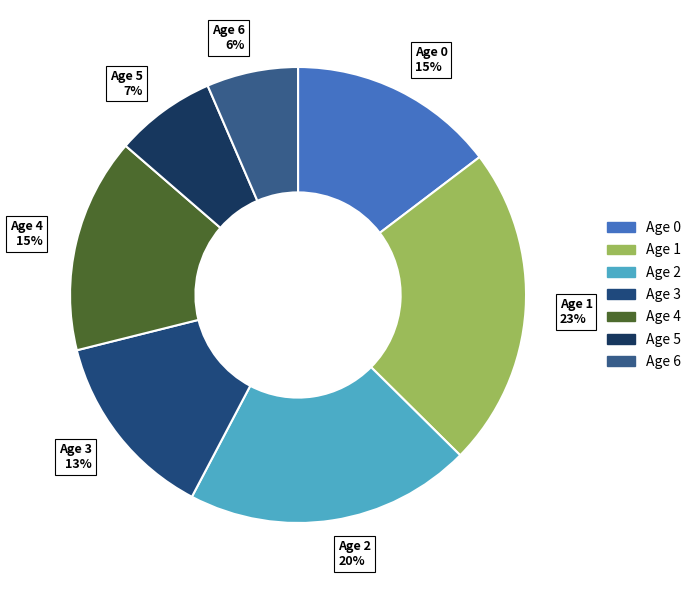

Which slice is the smallest?

Age 6